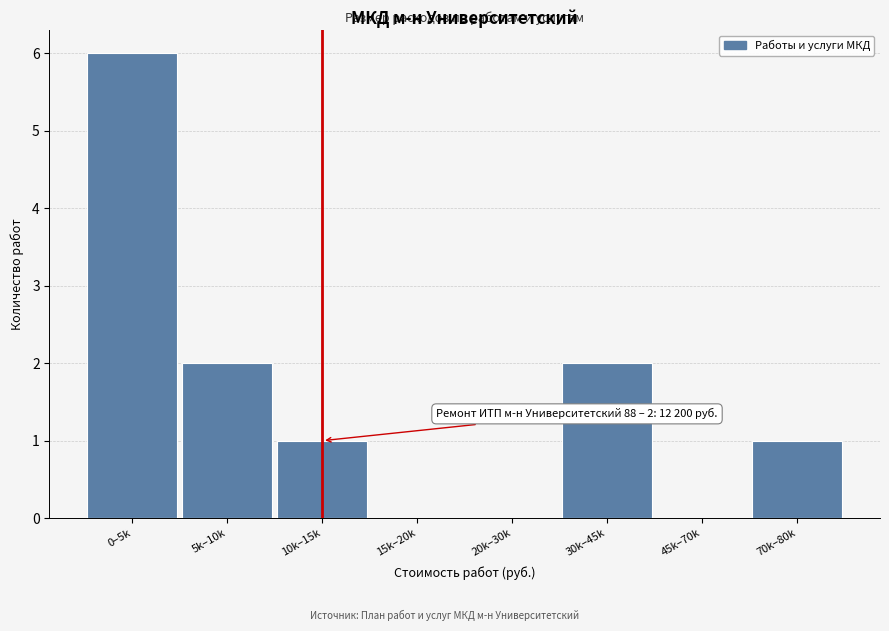

Reading left to right, list all the values displayed in this chart.

0–5k=6	5k–10k=2	10k–15k=1	15k–20k=0	20k–30k=0	30k–45k=2	45k–70k=0	70k–80k=1